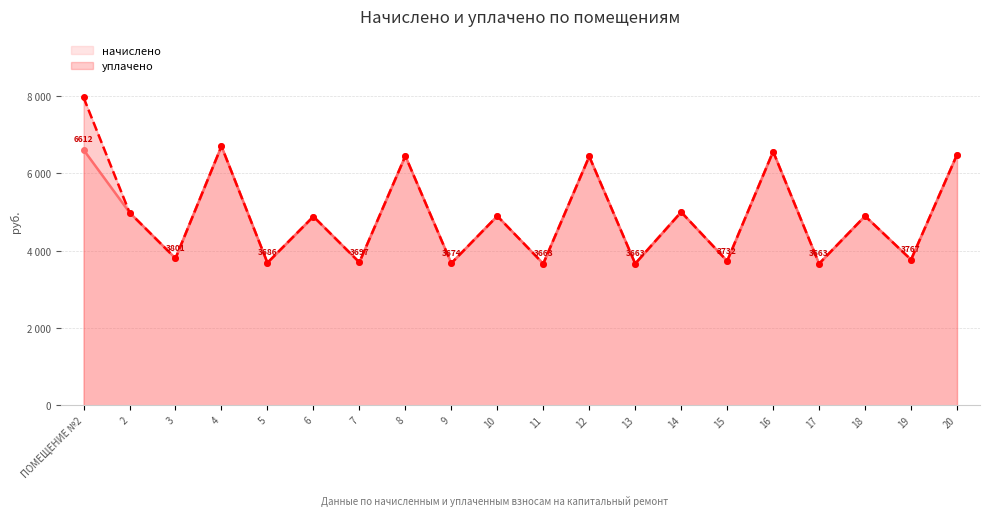

Which has a higher value, 8 or 13?

8